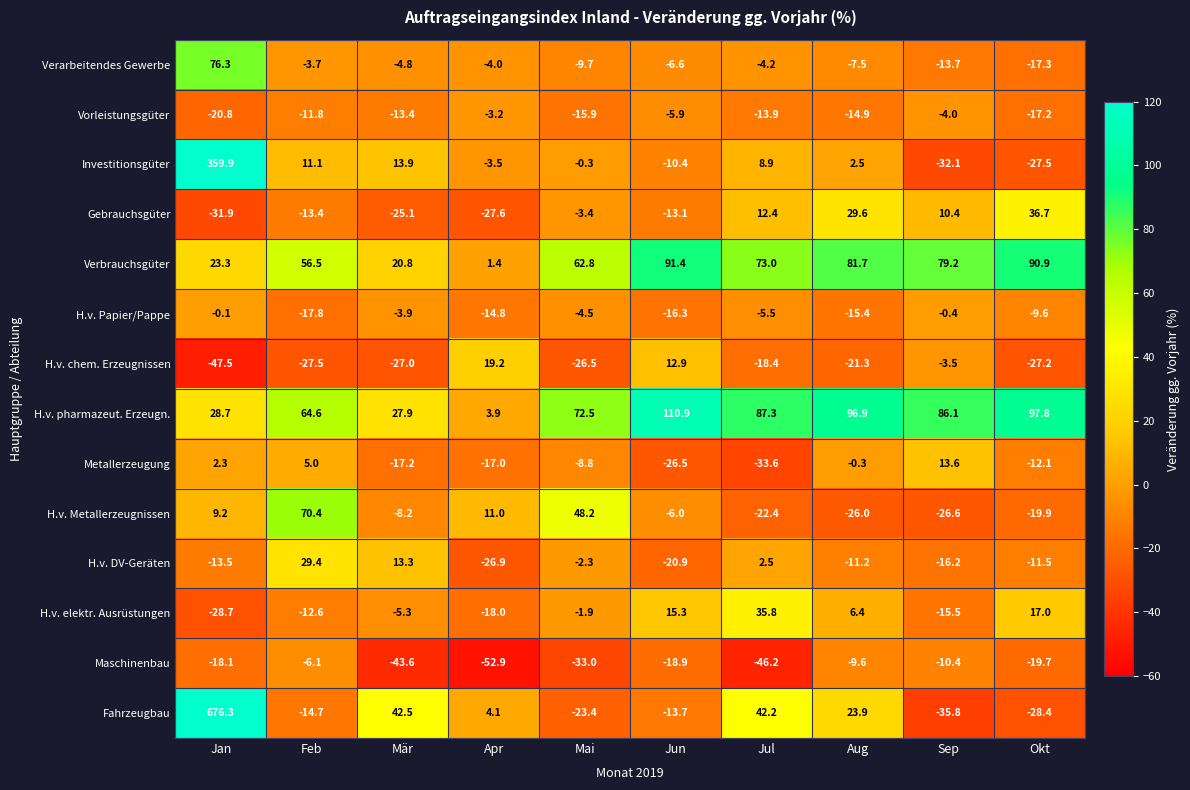

Where is H.v. elektr. Ausrüstungen nearest to the value 3?

Aug